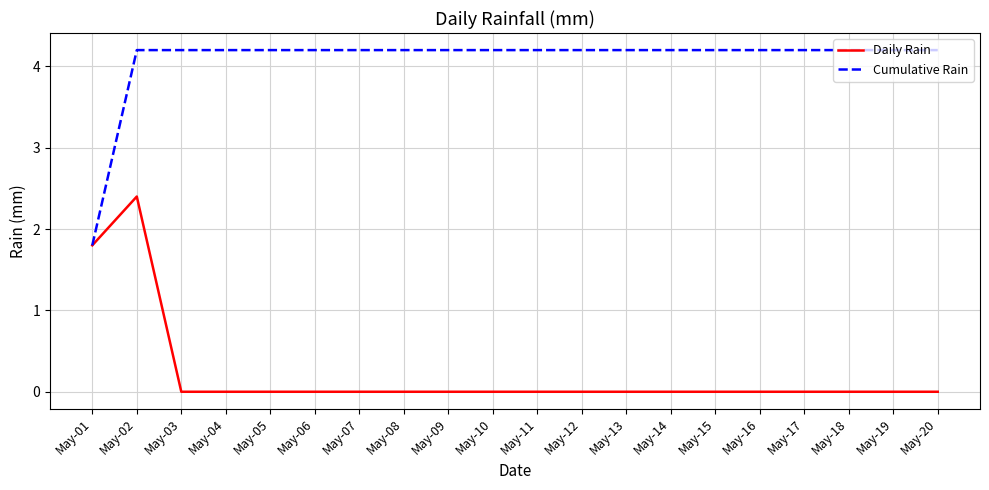

At which category is the sum across all series the highest?

May-02